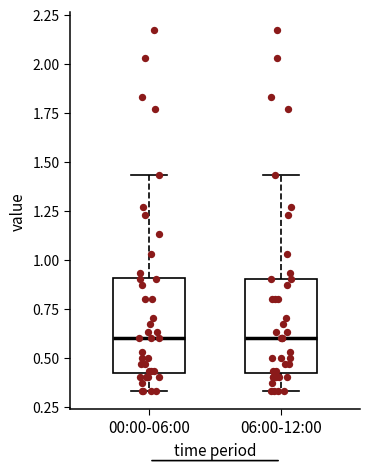

Reading left to right, transcribe this box plot: for each box, give where its median line is, the range the box spans, and where its two whiskers end, as read against the y-axis. The values are not printed on the chart, so give them approximately, as read against the axis.

00:00-06:00: median 0.60, box 0.40 to 0.90, whiskers 0.35 to 1.45
06:00-12:00: median 0.60, box 0.40 to 0.90, whiskers 0.35 to 1.45